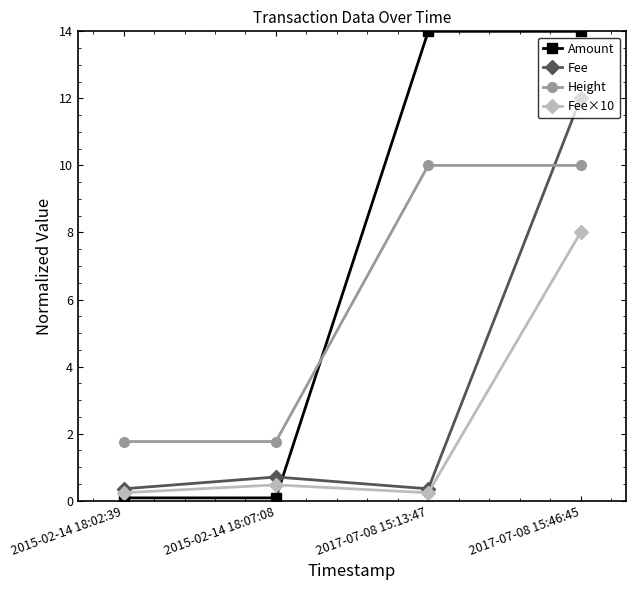

Between which two adjacent categories do Fee×10 and Amount first intersect?

2015-02-14 18:07:08 and 2017-07-08 15:13:47